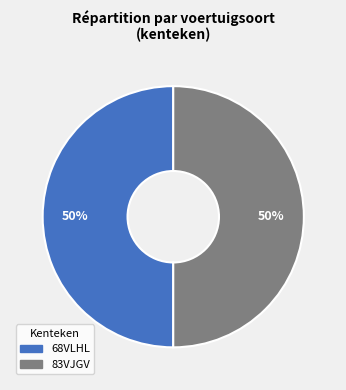

Is it true that 83VJGV is 36% of the pie?

False